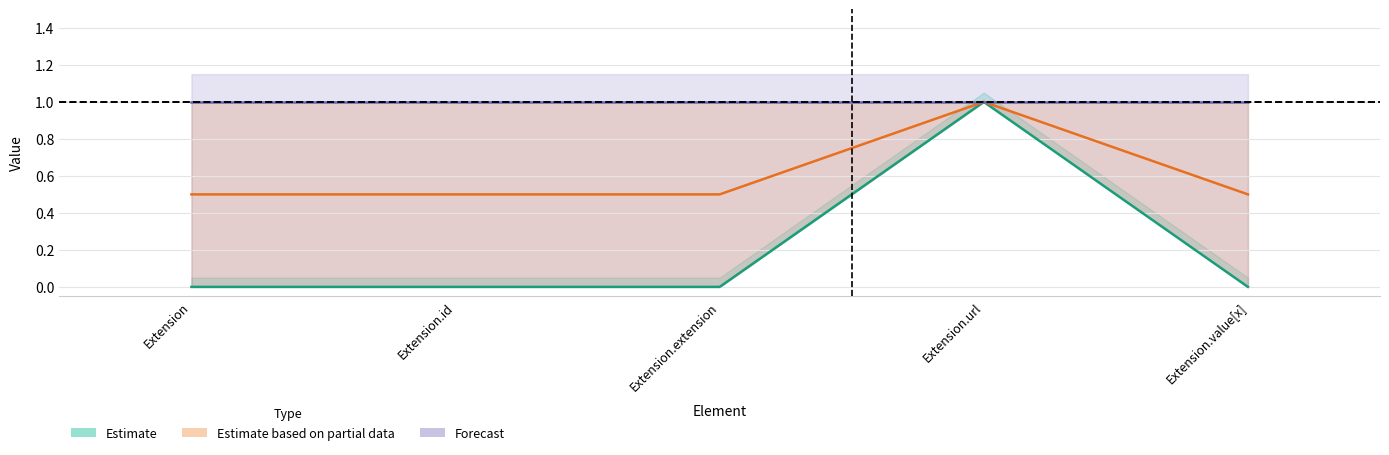

What is the highest value of the Estimate series?

1.0